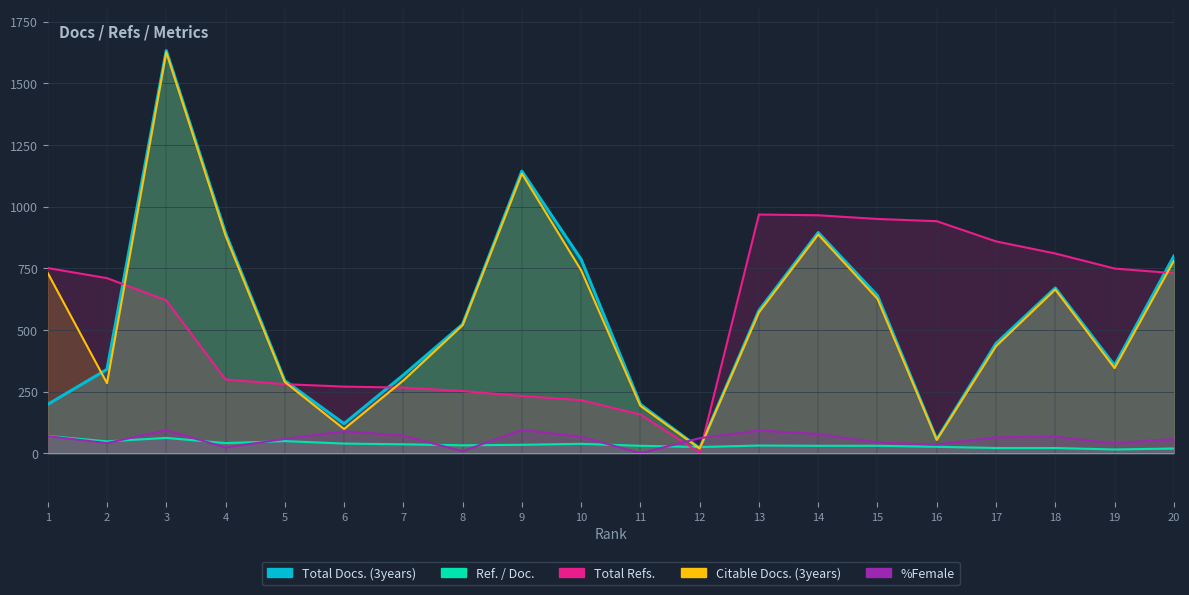

Reading left to right, list all the values displayed in this chart.

Total Docs. (3years): 198	340	1633	893	294	120	317	523	1144	786	198	20	579	895	639	56	445	670	356	799
Ref. / Doc.: 70	48	62	41	49	39	36	32	34	38	30	25	31	30	30	26	21	21	15	19
Total Refs.: 751	710	620	299	280	270	266	252	232	215	157	2	968	965	950	941	859	810	749	730
Citable Docs. (3years): 731	284	1627	883	289	98	295	519	1134	742	192	19	571	887	626	54	434	664	345	780
%Female: 69	41	94	23	58	89	71	8	95	67	0	61	92	78	43	35	64	67	40	58